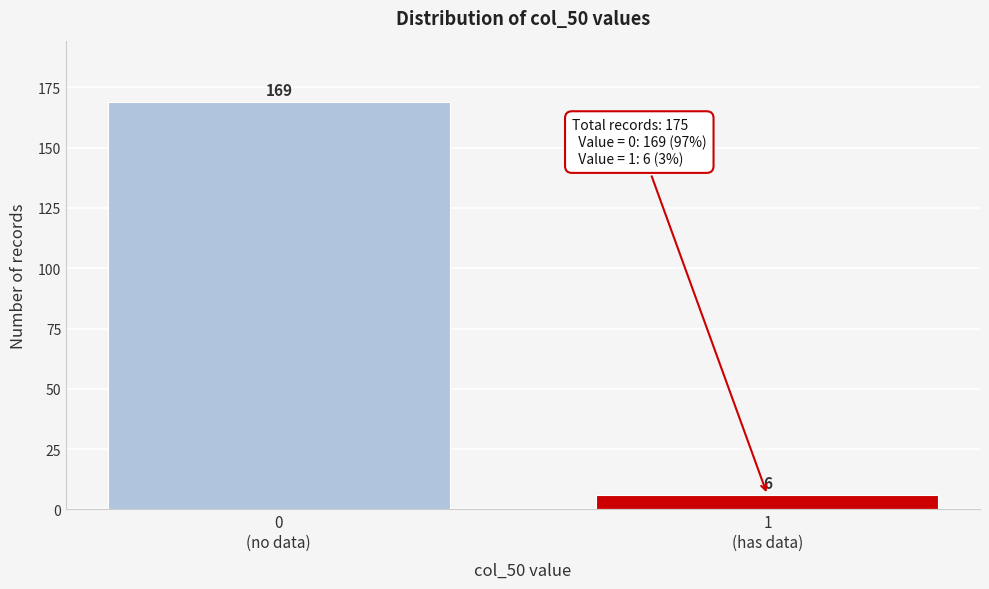

Reading right to left, transcribe all the data shown in this chart.

6	169